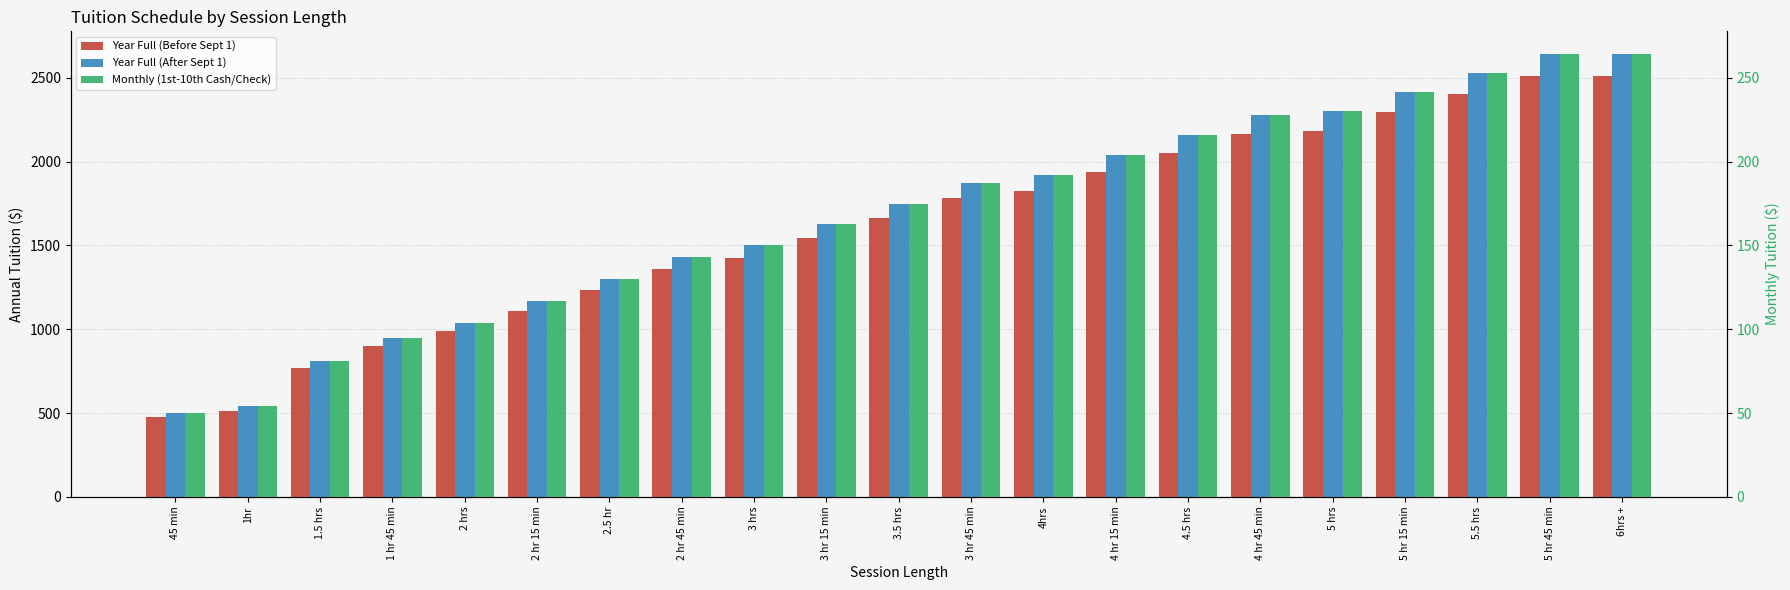

What is the smallest value displayed?

50.0